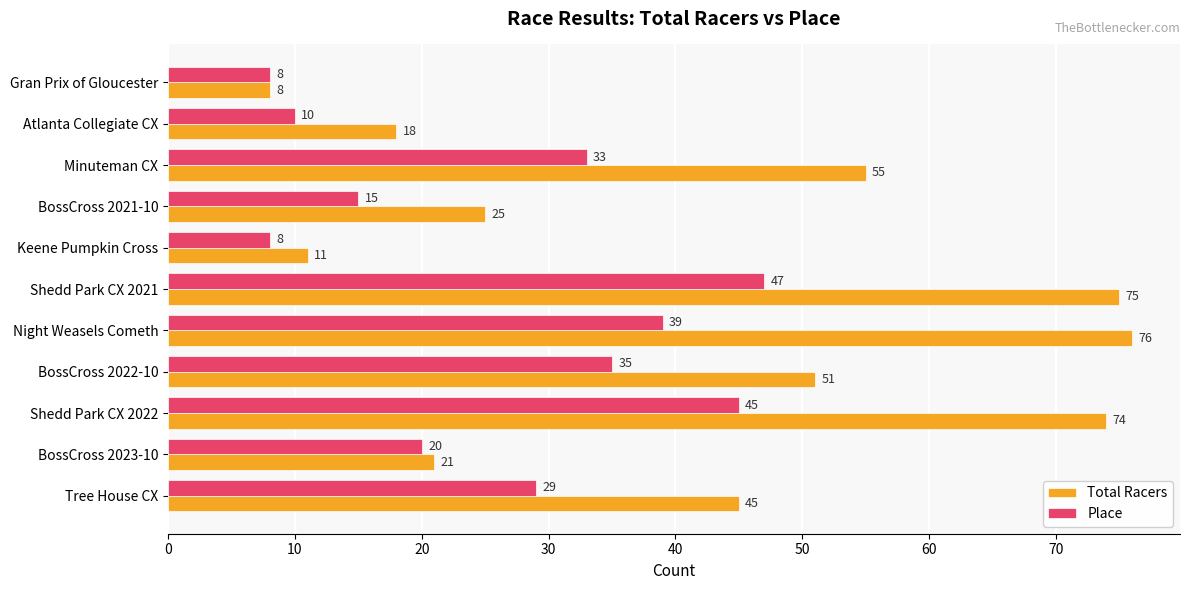

How many data points in Total Racers are less than 45?

5